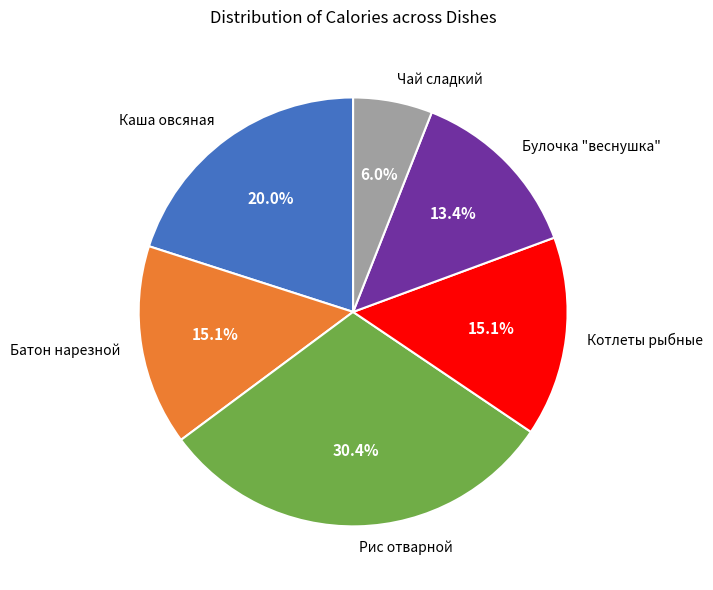

How many slices are in this pie chart?

6